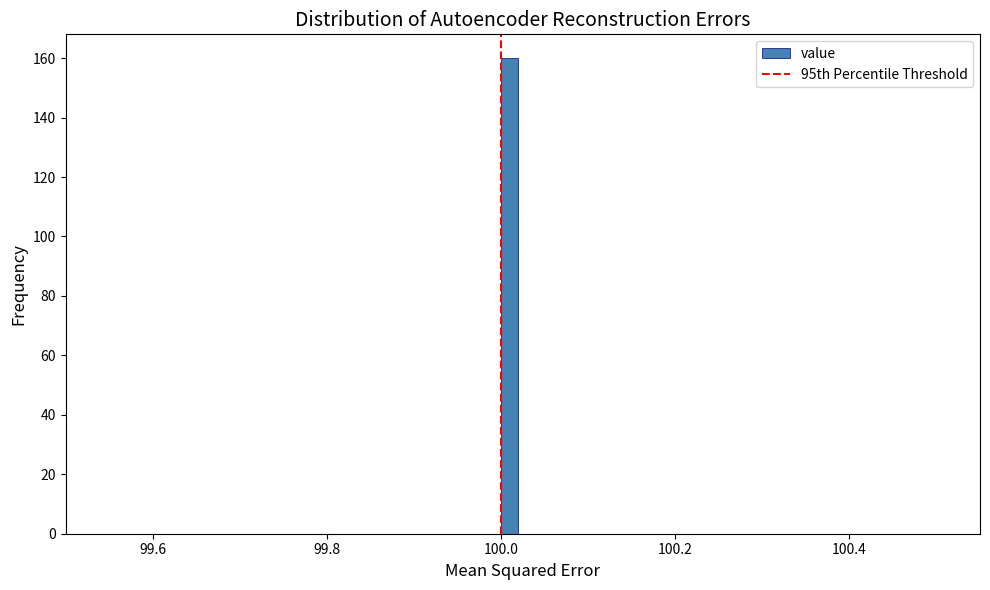

Around what value on the x-axis is the tallest bar? Give the approximate position of its centre, as read against the axis.

100.02